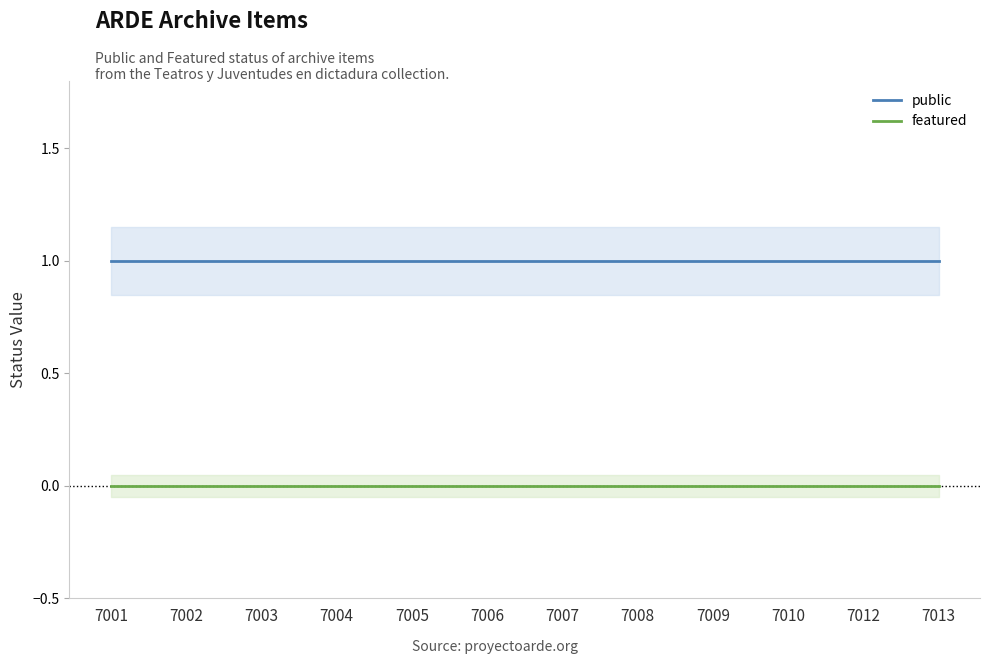

Is the value of featured at 7005 greater than the value of public at 7010?

No